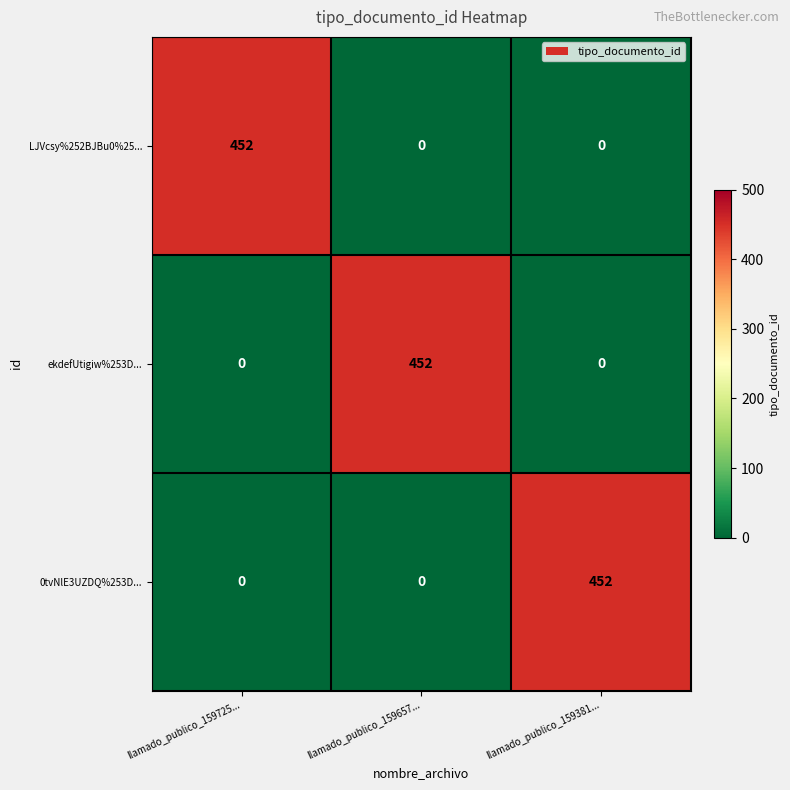

The ekdefUtigiw%253D... series shows -188 at llamado_publico_159725.... True or false?

False